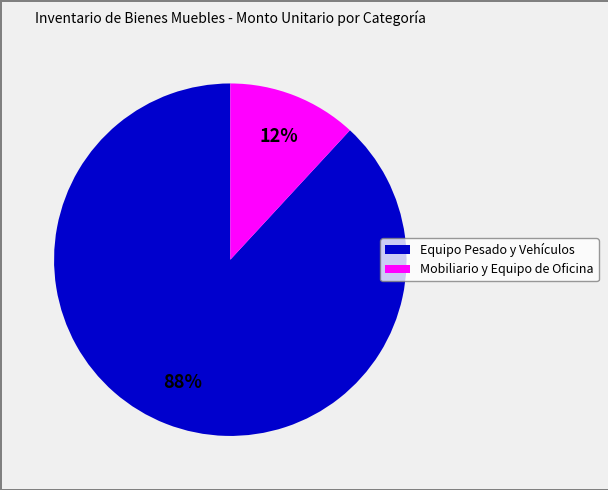

Is there any slice that represents more than half of the pie?

Yes